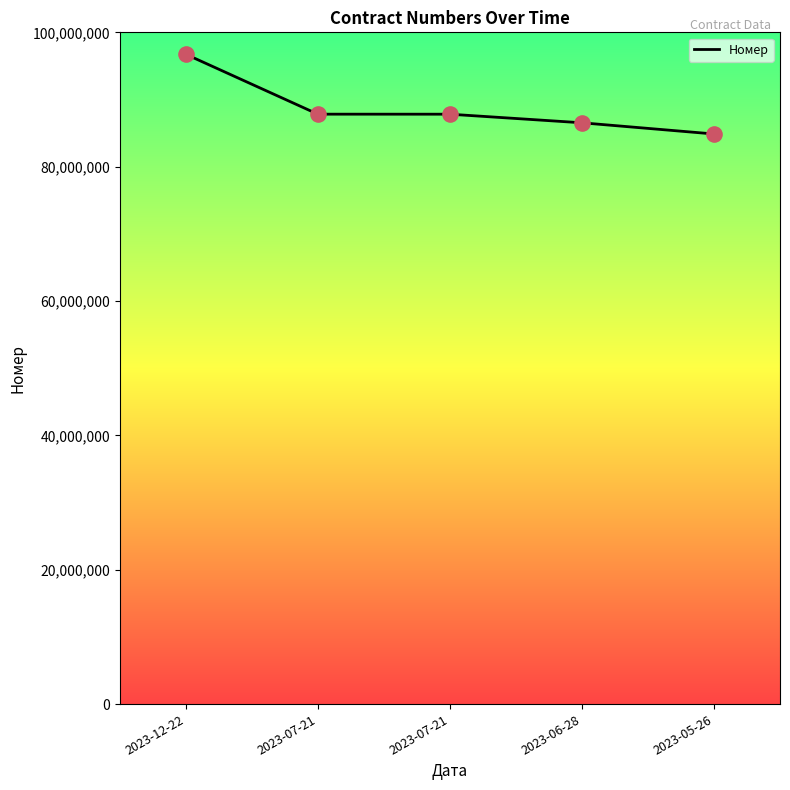

How many lines are shown in the chart?

1